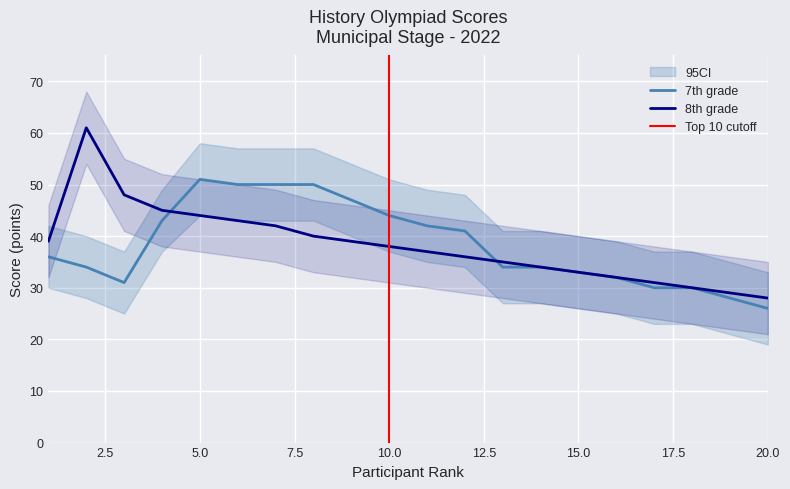

What is the total value across all series at 12?

77